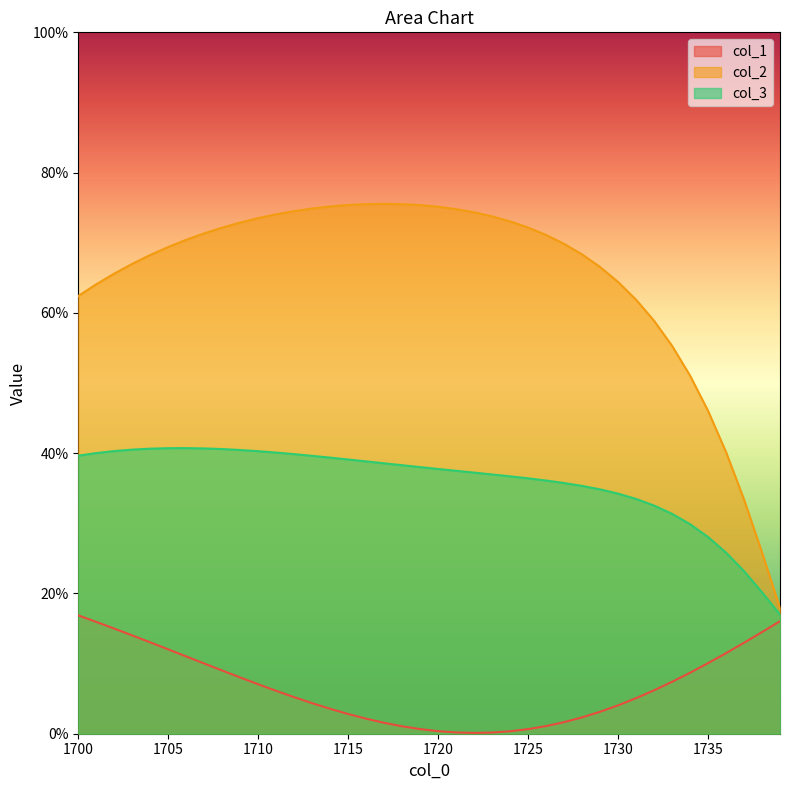

At which label does col_2 reach its peak?

1717